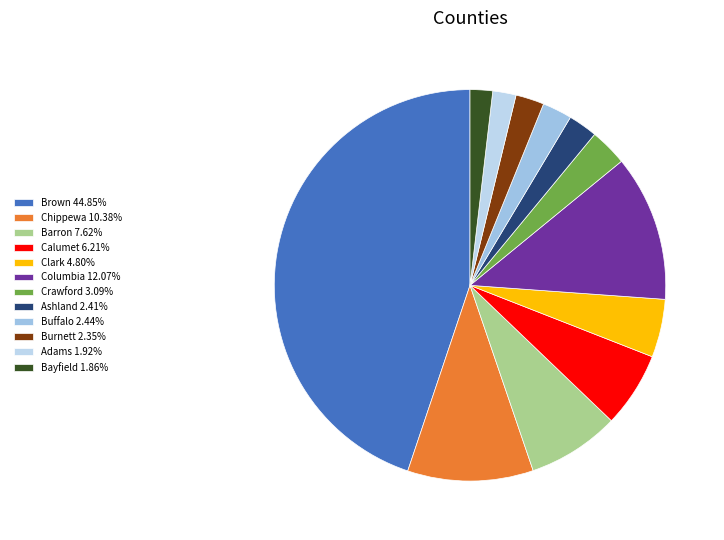

True or false: Brown accounts for 51% of the total.

False